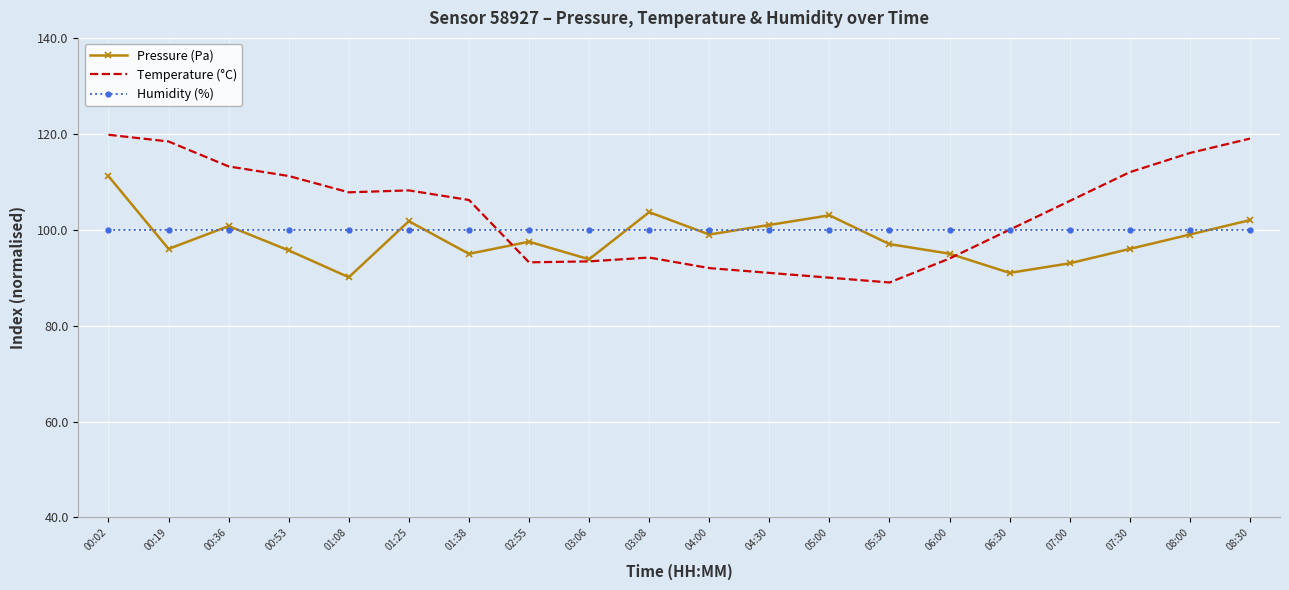

Rank the series by their average value, from lowest to highest.

Pressure (Pa), Humidity (%), Temperature (°C)